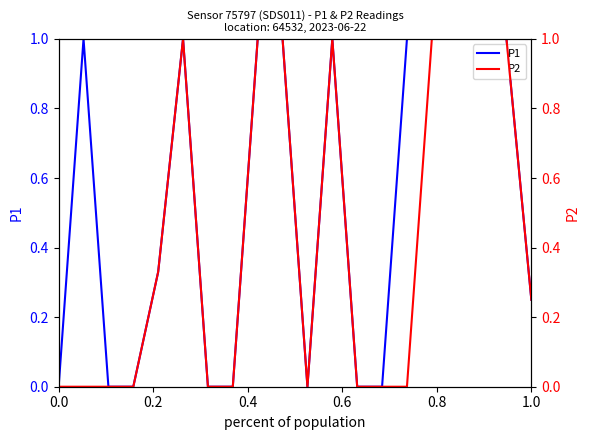

Rank the series by their average value, from highest to lowest.

P1, P2